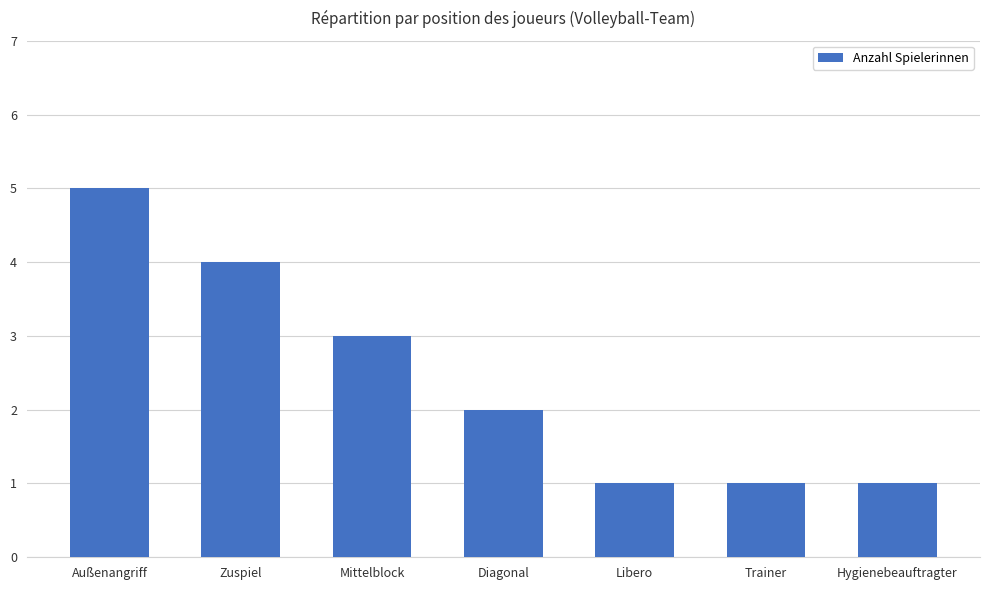

What is the difference between the maximum and minimum values?

4